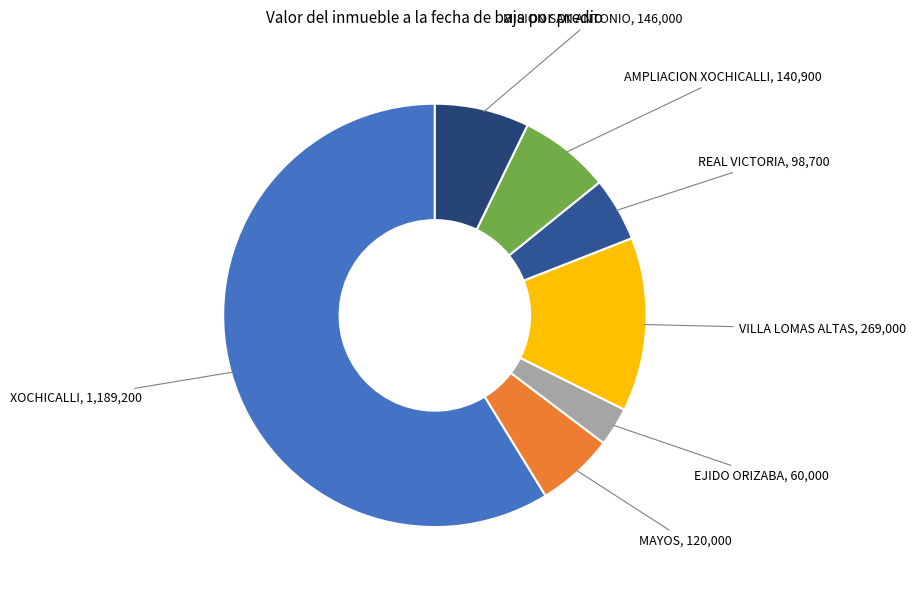

What is the largest slice in the pie chart?

XOCHICALLI